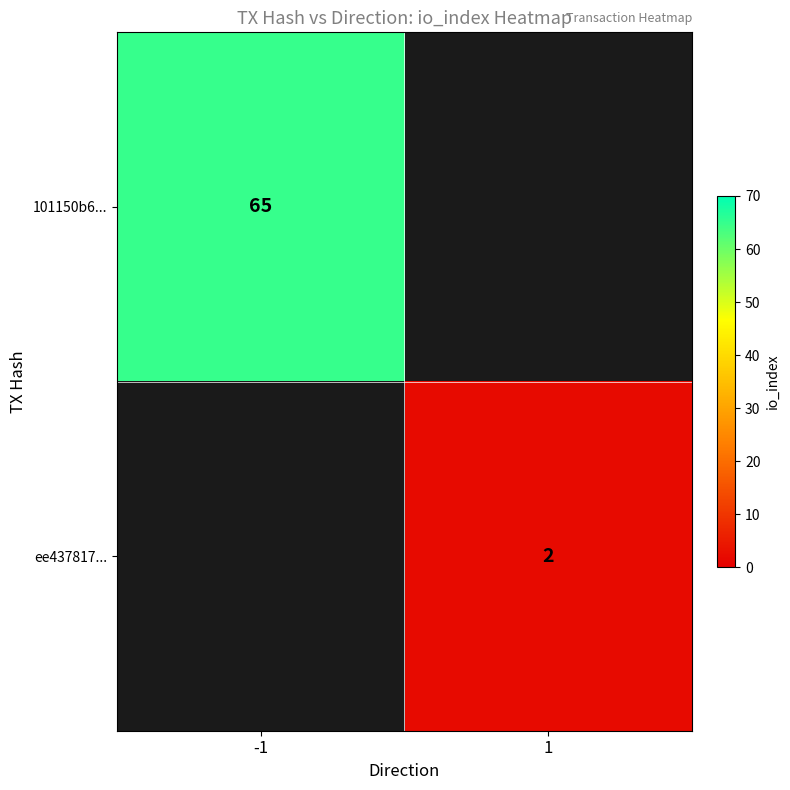

The ee437817... series shows 2 at 1. True or false?

True